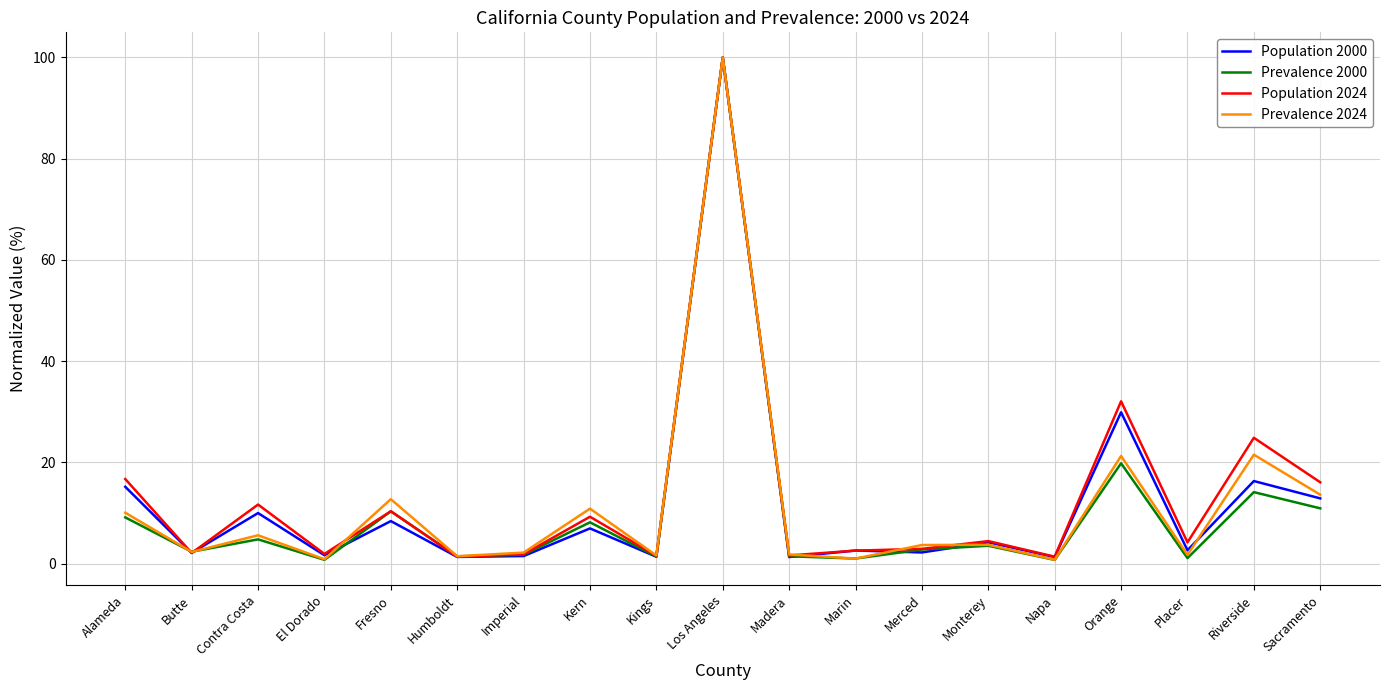

Is the value of Population 2024 at Los Angeles greater than the value of Prevalence 2024 at Imperial?

Yes